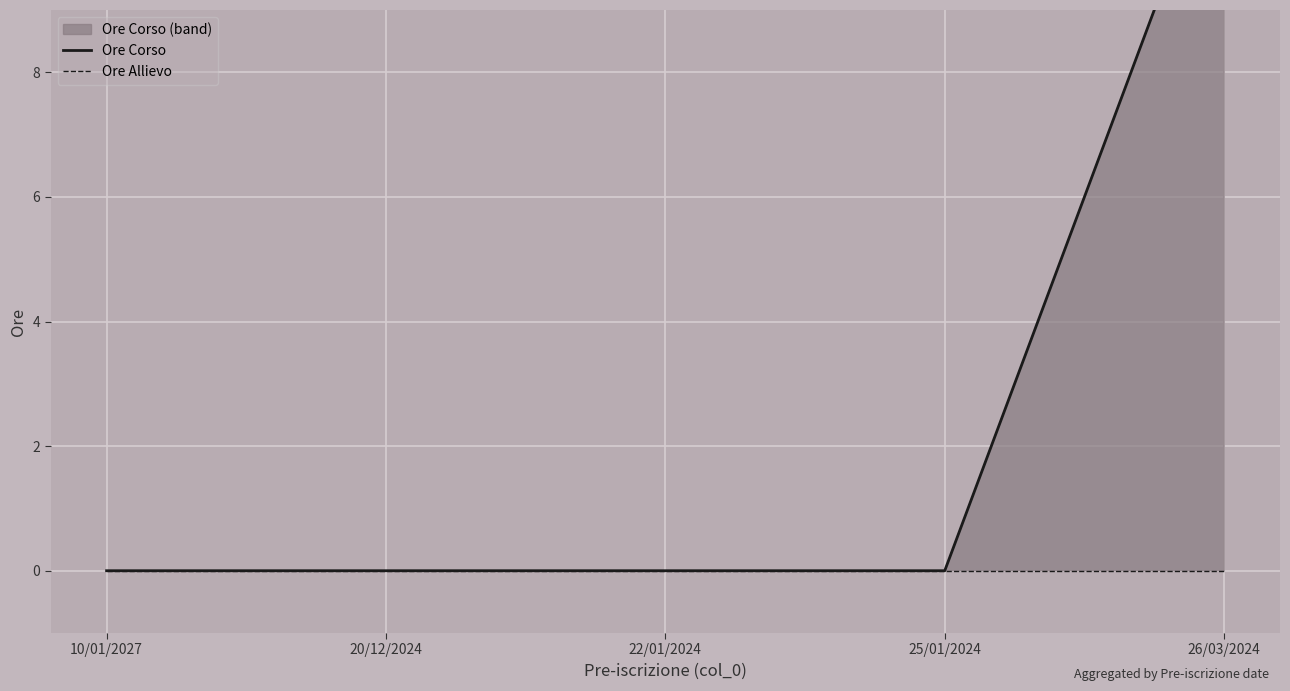

Rank the series by their average value, from lowest to highest.

Ore Allievo, Ore Corso